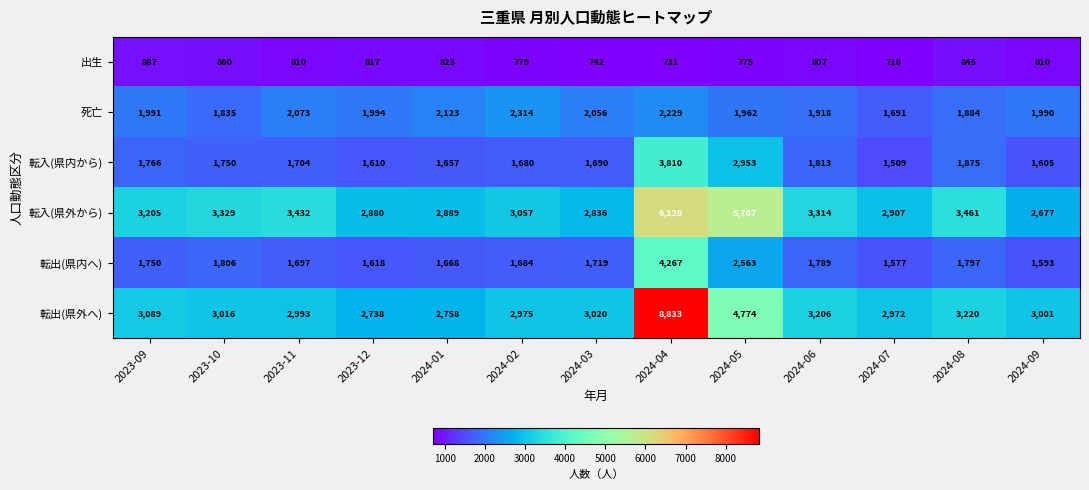

What is the spread (max minus min) of values at 2023-09?

2318